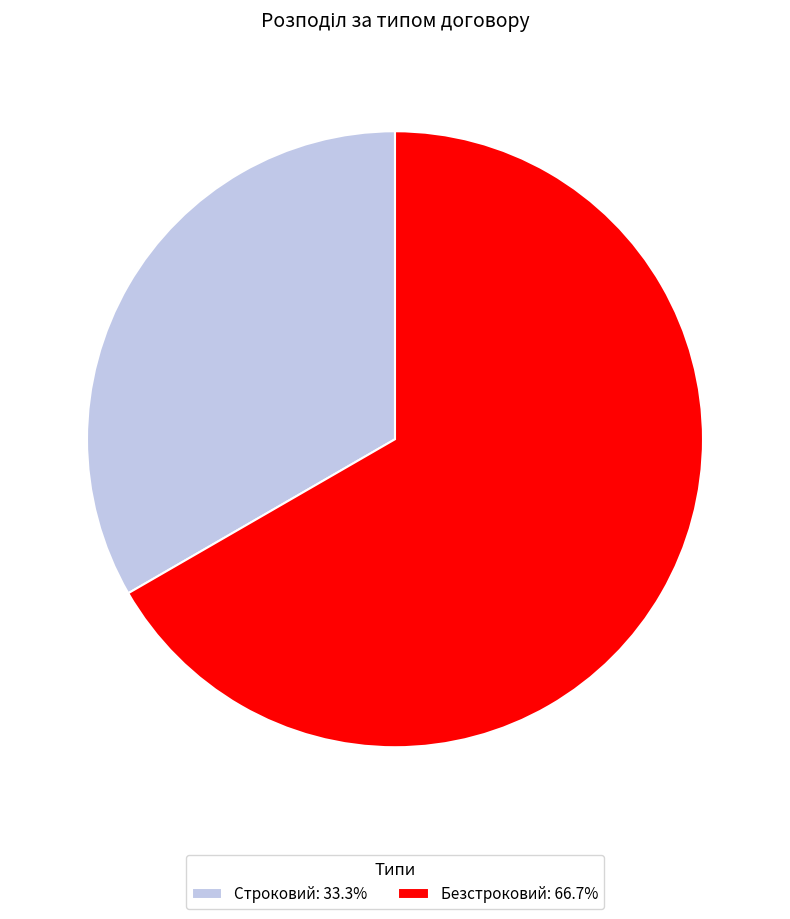

What is the ratio of the value at Строковий to the value at Безстроковий?

0.5